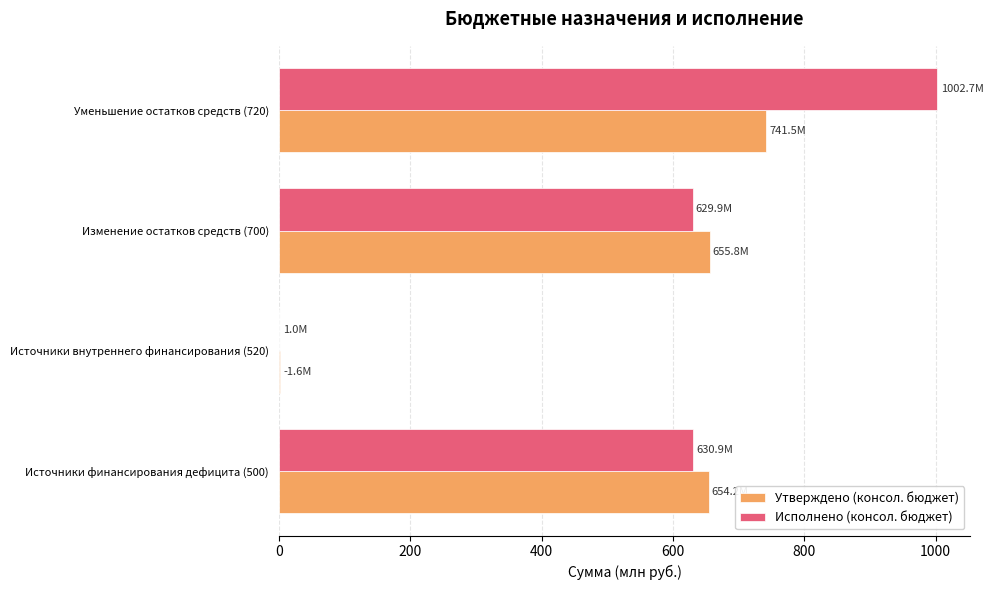

What is the total value across all series at Уменьшение остатков средств (720)?

1744.2